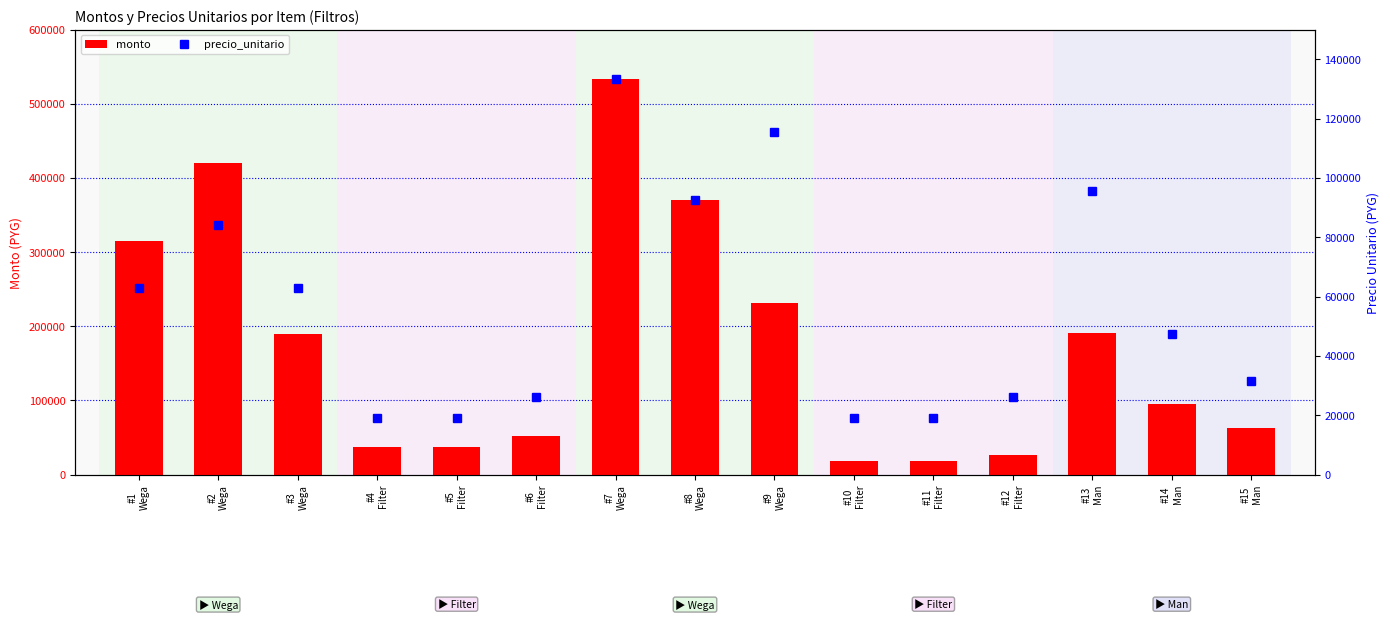

The precio_unitario series shows 7176 at #15
Man. True or false?

False